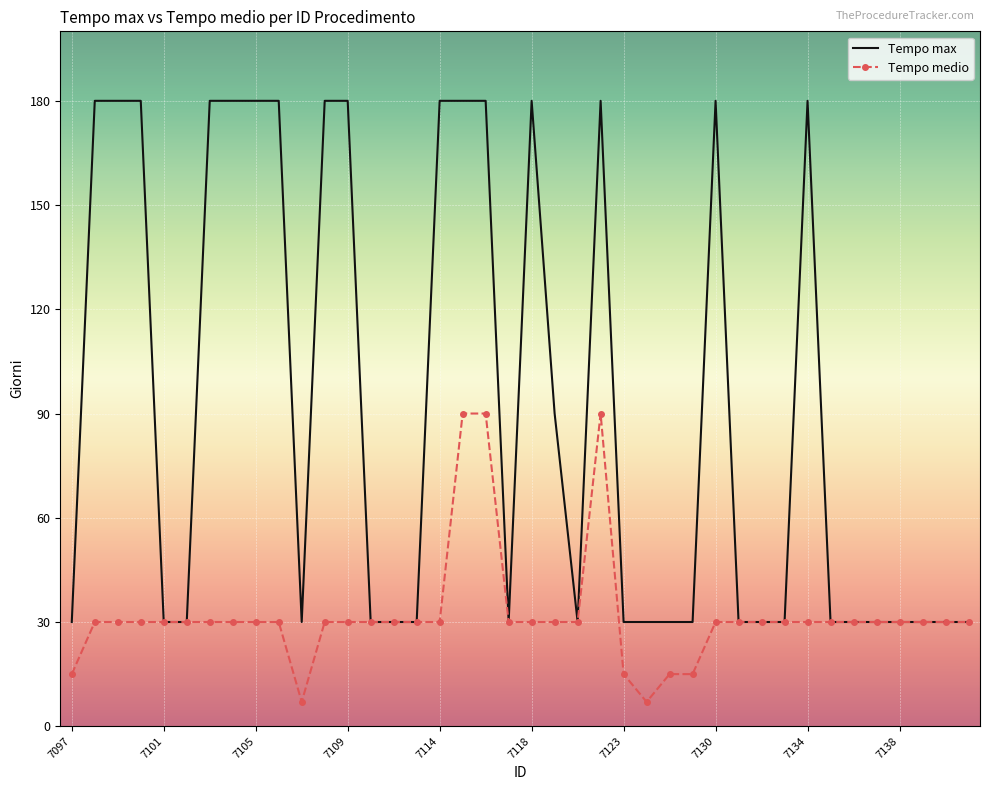

Which series has the widest spread of values?

Tempo max